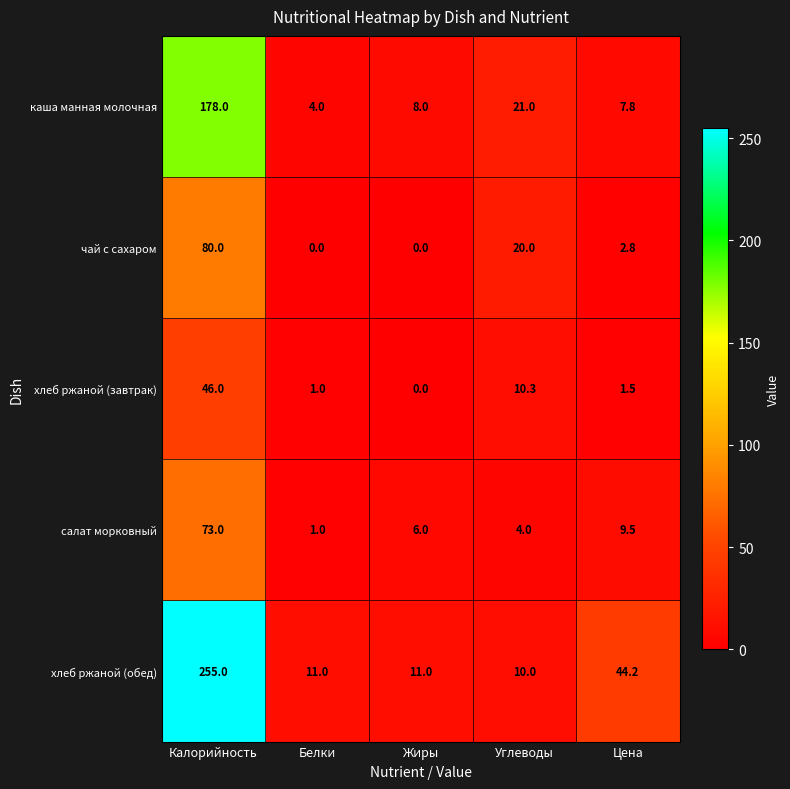

True or false: чай с сахаром has a value of 0.0 at Жиры.

True